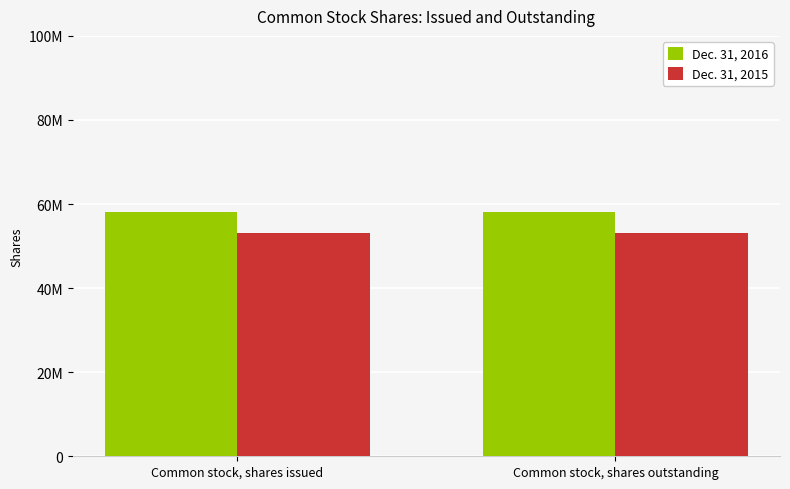

Reading left to right, extract all data points from this chart.

Dec. 31, 2016: 58144888	58144888
Dec. 31, 2015: 53198835	53198835